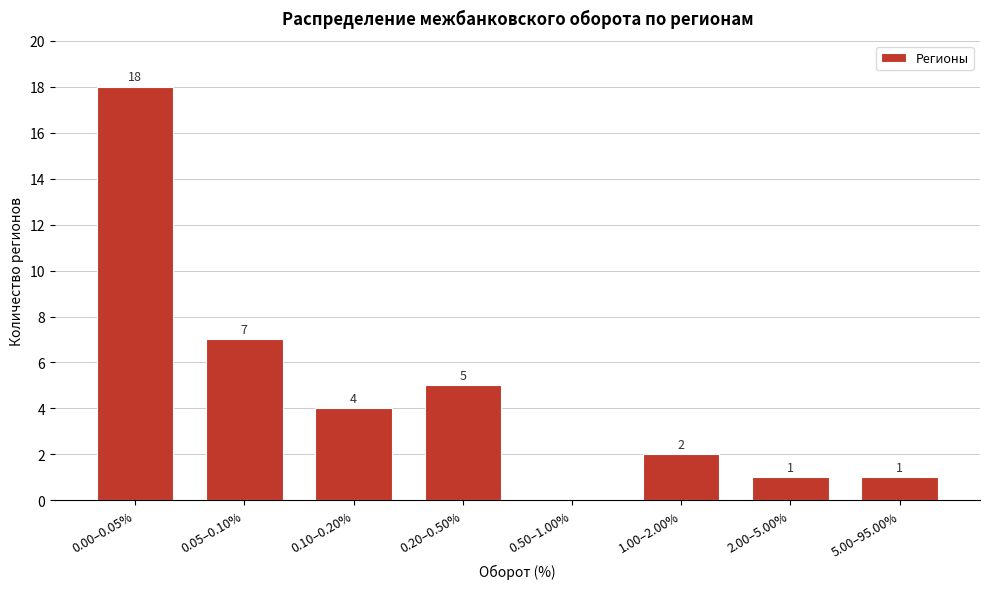

Reading right to left, extract all data points from this chart.

5.00–95.00%=1	2.00–5.00%=1	1.00–2.00%=2	0.50–1.00%=0	0.20–0.50%=5	0.10–0.20%=4	0.05–0.10%=7	0.00–0.05%=18